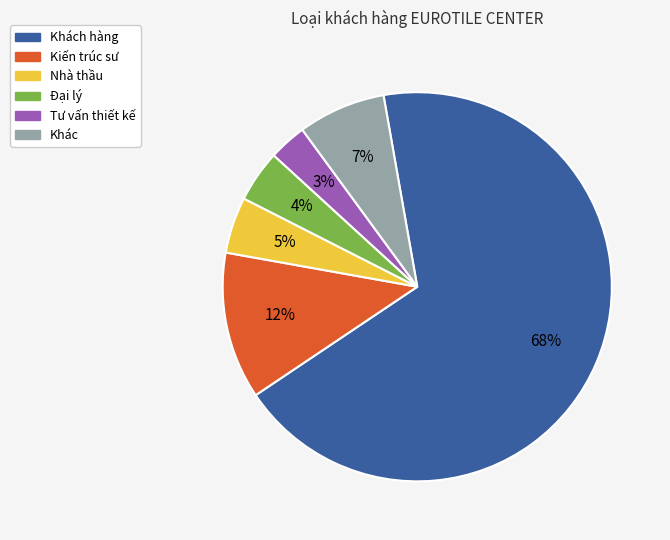

To the nearest percent, what is the average slice percentage?

17%